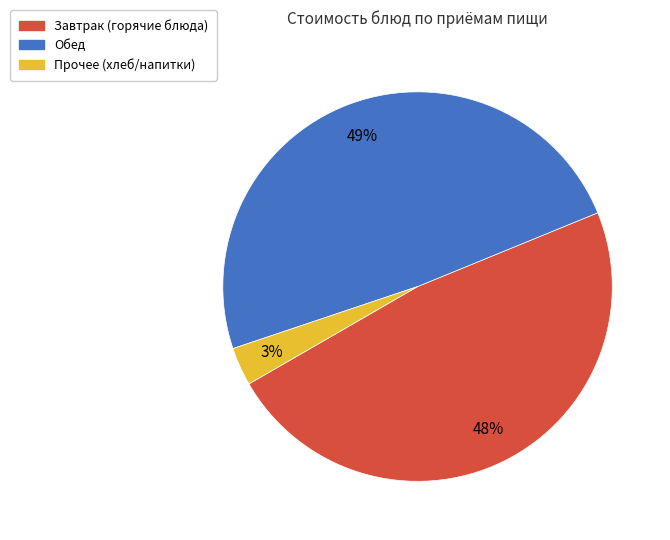

Which category has the biggest portion of the pie?

Обед